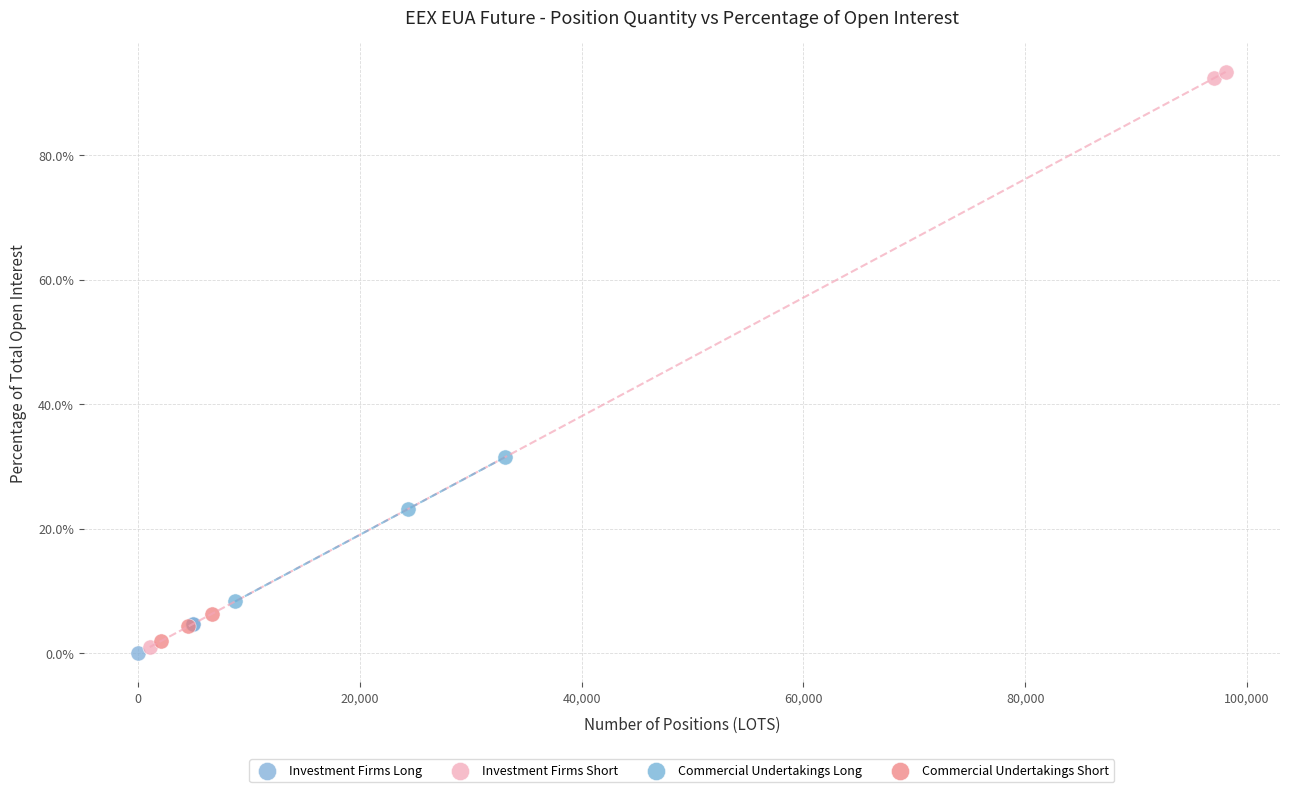

Which series contains the highest Y value?

Investment Firms Short